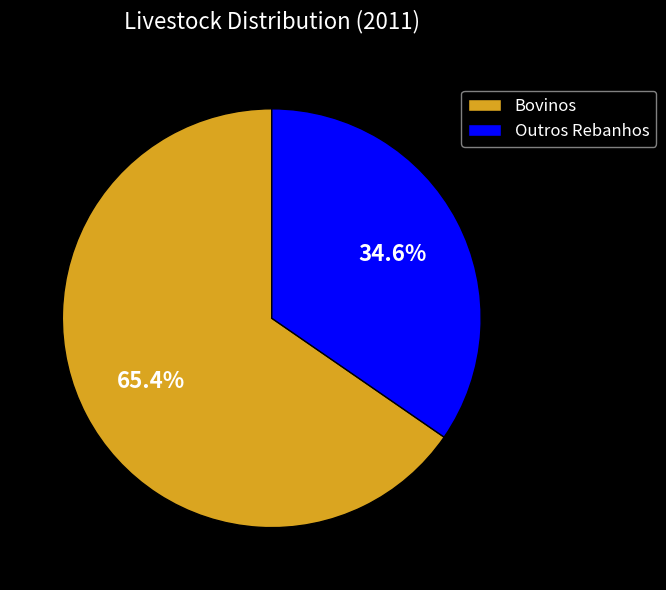

How many segments does this pie chart have?

2